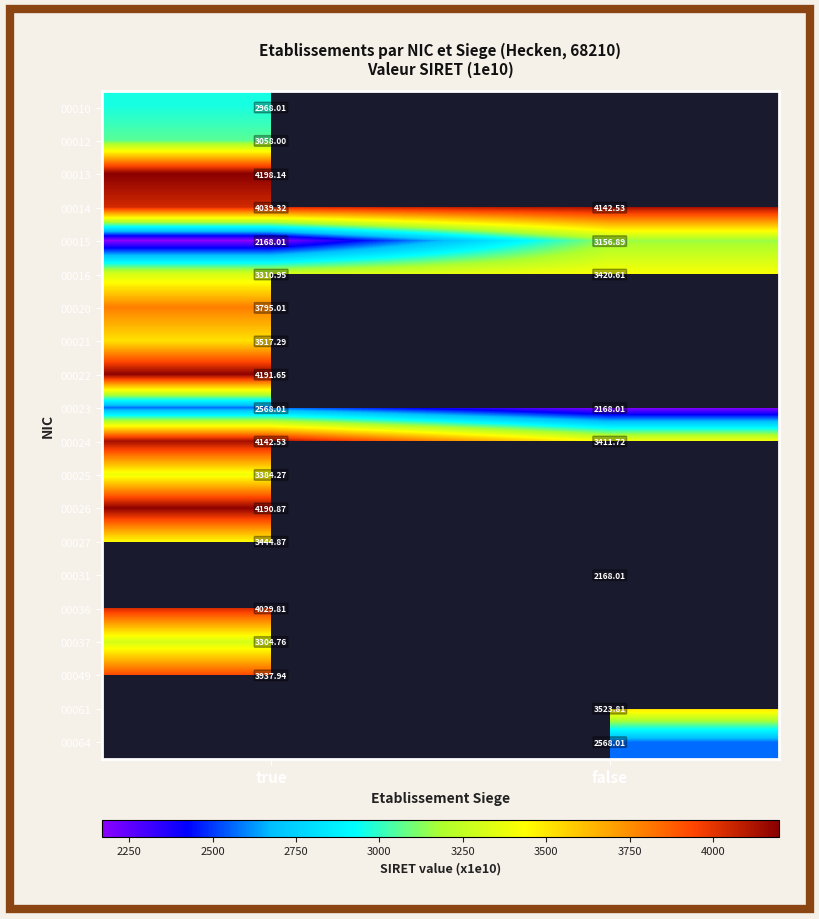

How many series are shown in this chart?

20